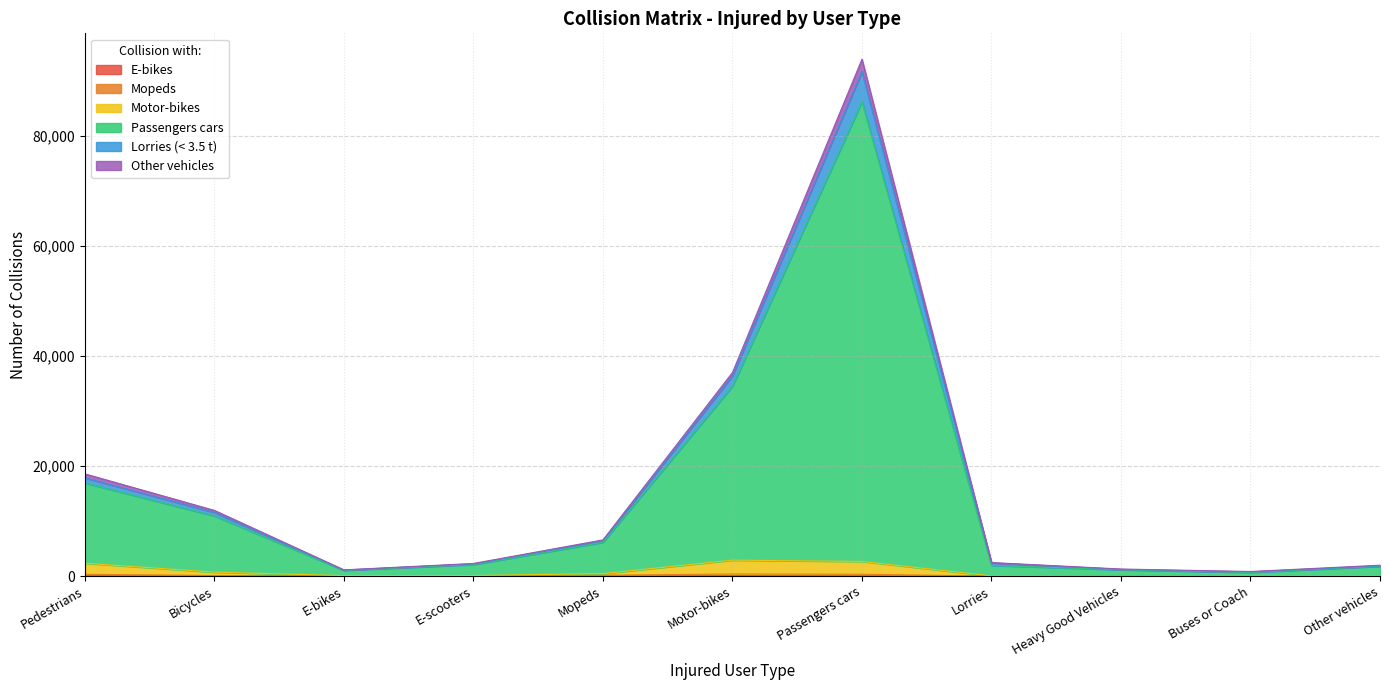

At which category does Motor-bikes reach its first local valley?

E-bikes